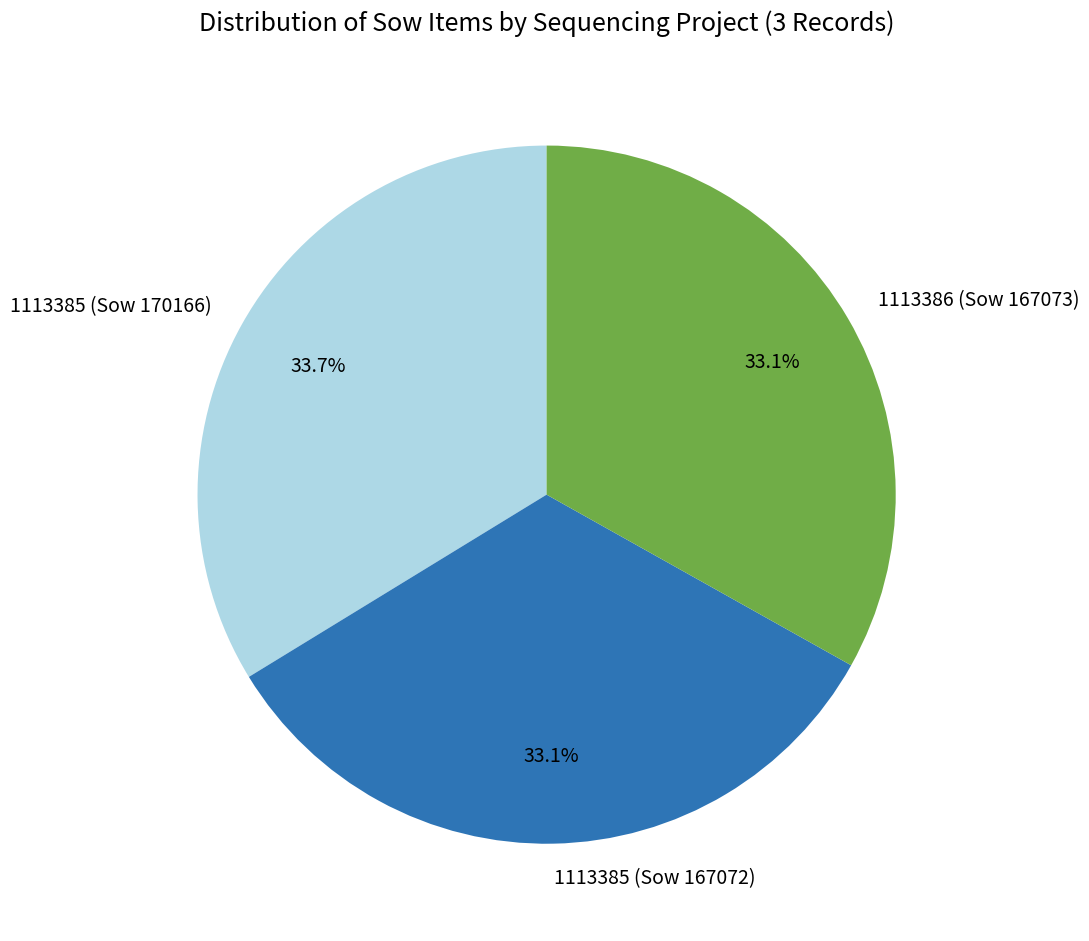

How many slices are in this pie chart?

3